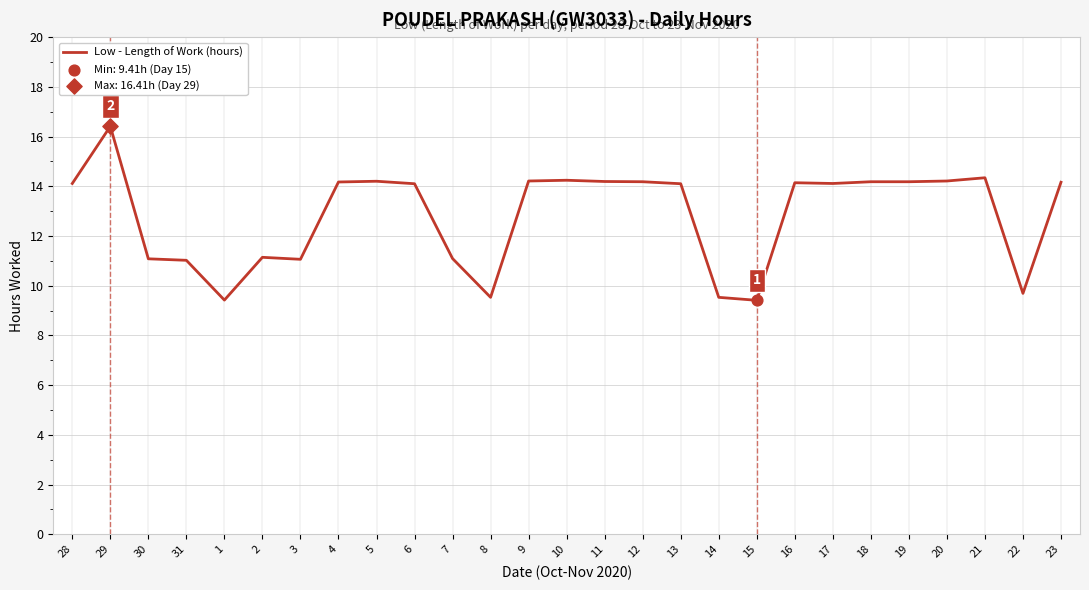

What is the change in value from 3 to 21?

+3.3